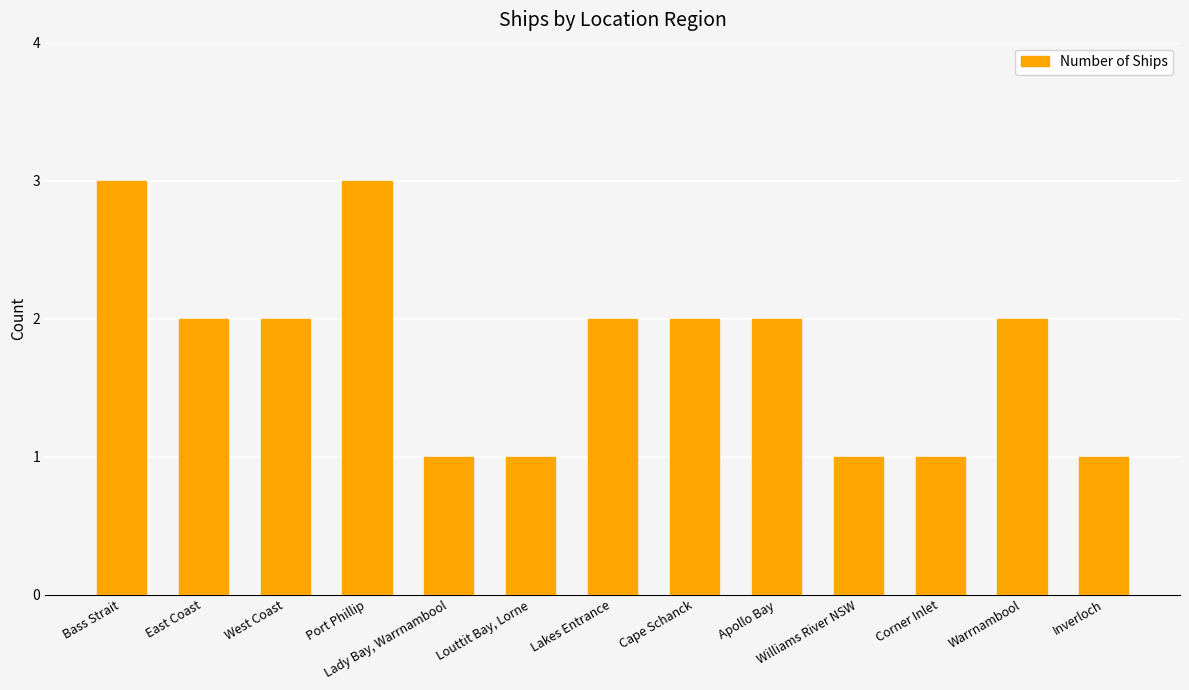

Reading right to left, extract all data points from this chart.

Inverloch=1	Warrnambool=2	Corner Inlet=1	Williams River NSW=1	Apollo Bay=2	Cape Schanck=2	Lakes Entrance=2	Louttit Bay, Lorne=1	Lady Bay, Warrnambool=1	Port Phillip=3	West Coast=2	East Coast=2	Bass Strait=3